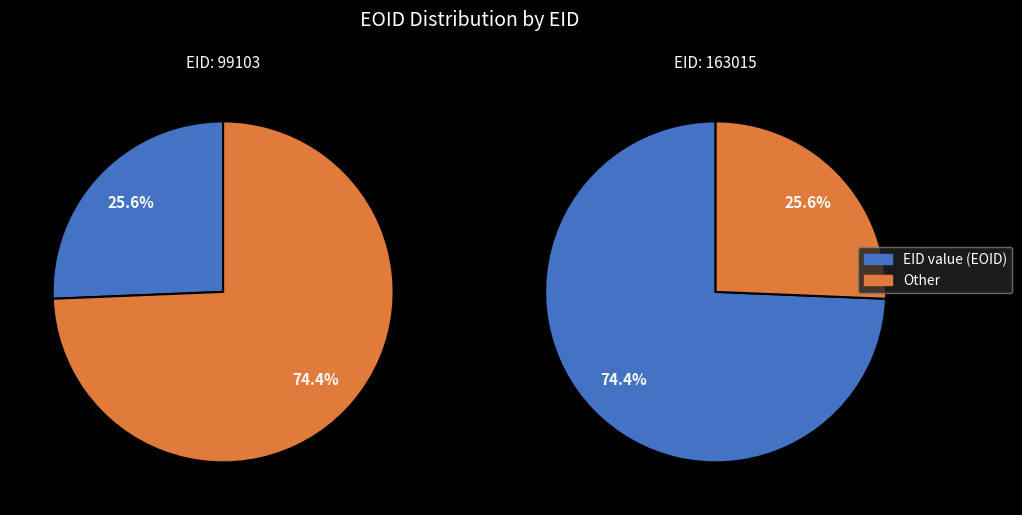

Which category has the biggest portion of the pie?

163015